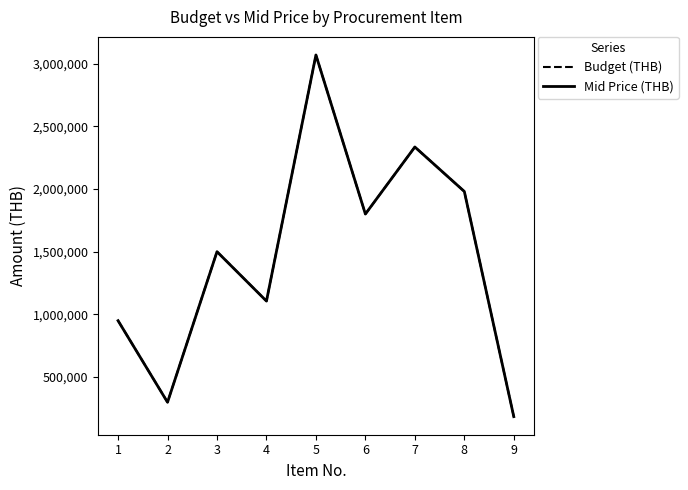

List the labels in order of Budget (THB) value, largest first.

5, 7, 8, 6, 3, 4, 1, 2, 9